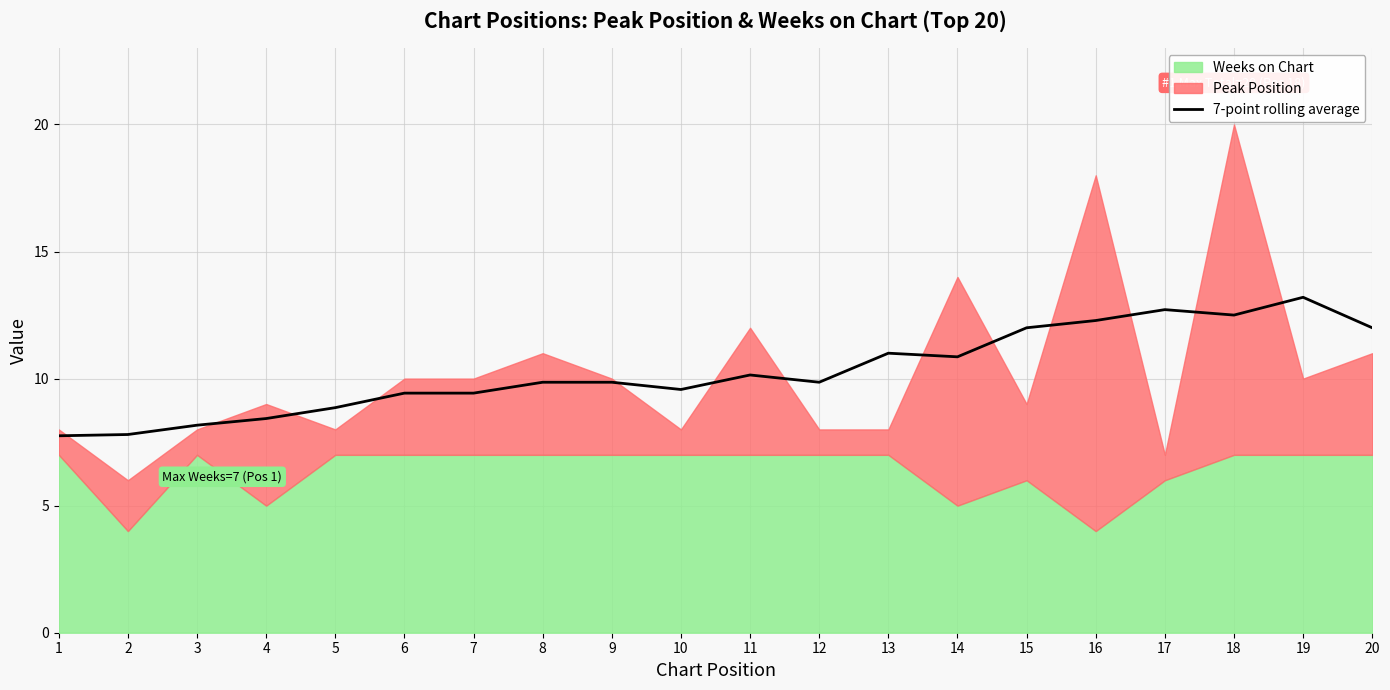

What is the approximate value at 20?

12.0